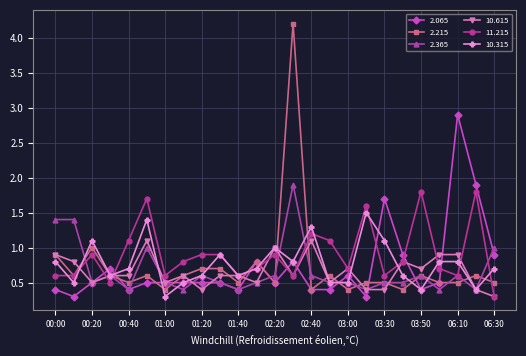

True or false: 2.065 has more than 0 points higher than both neighbors.

True